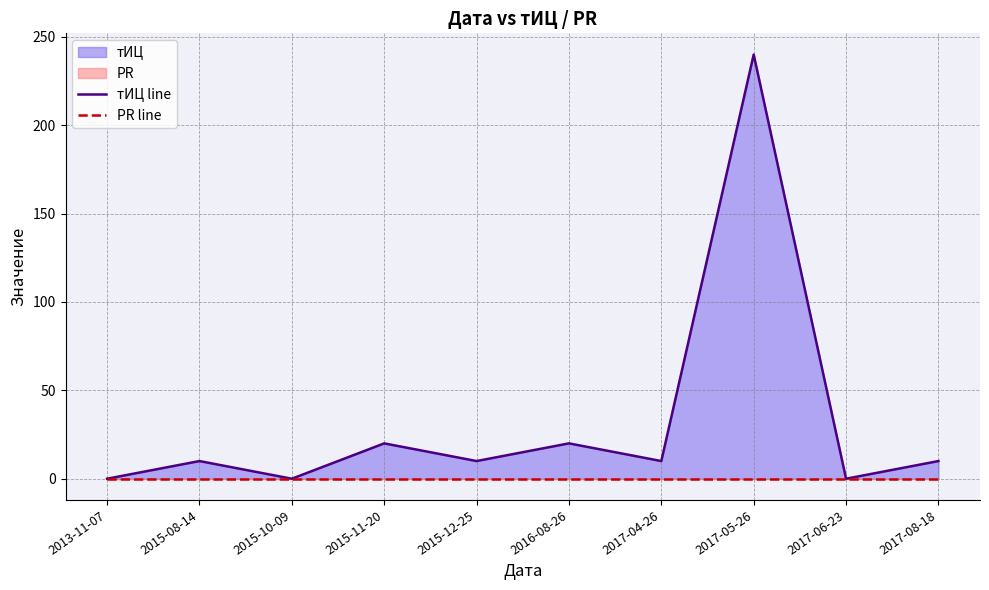

True or false: PR line and тИЦ line intersect in this chart.

False